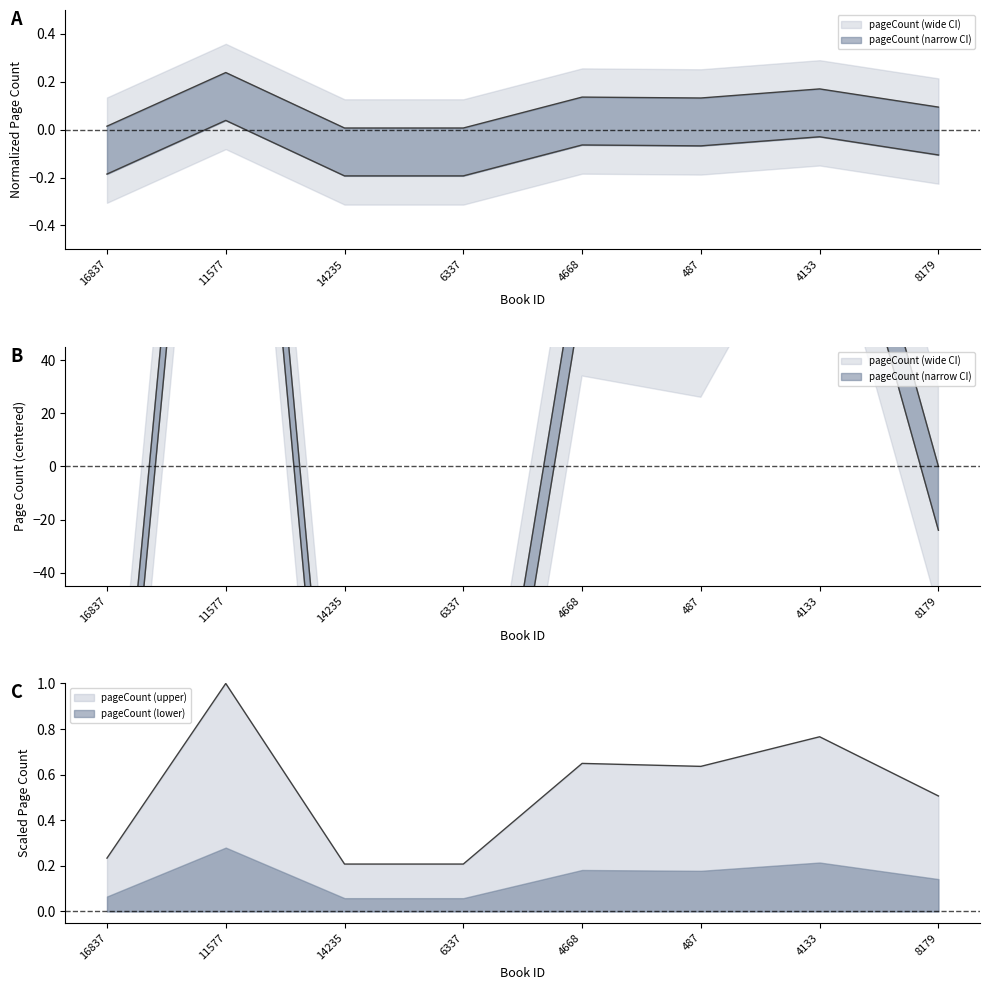

What is the difference between the maximum and second lowest values?

0.2